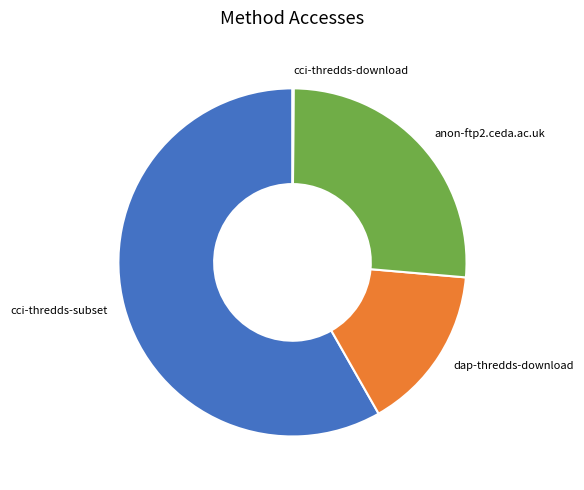

Between cci-thredds-subset and anon-ftp2.ceda.ac.uk, which is larger?

cci-thredds-subset